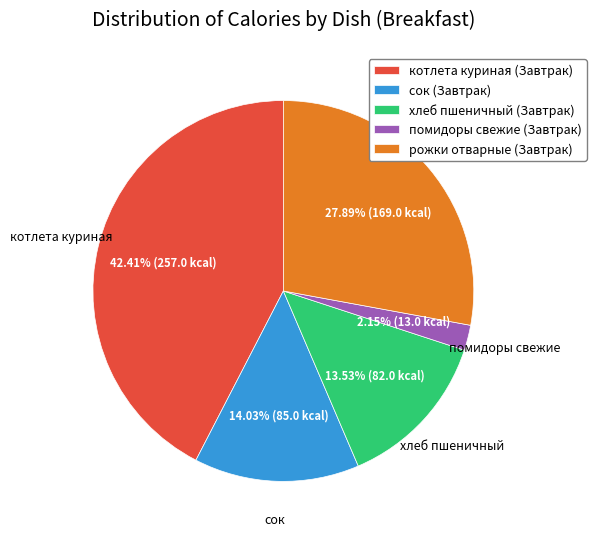

To the nearest percent, what percentage of the pie is рожки отварные (Завтрак)?

28%